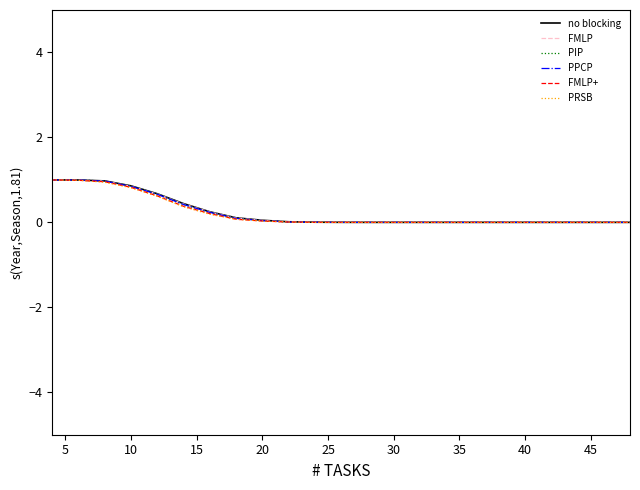

What is the maximum value for FMLP?

1.0